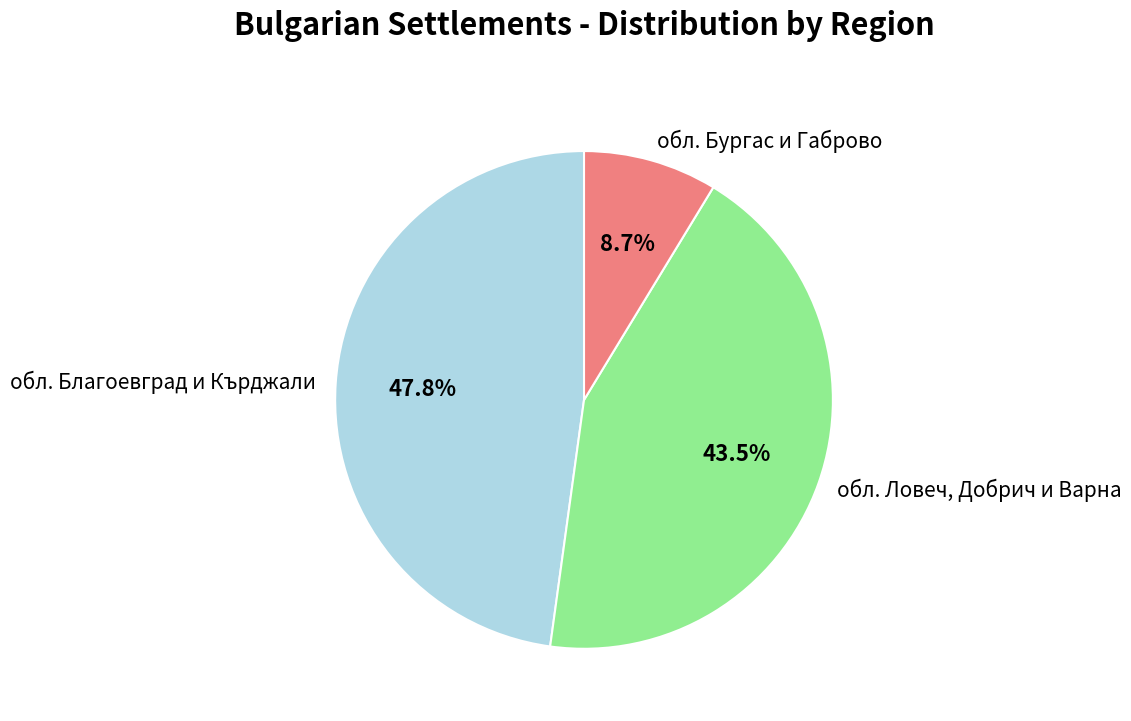

What is the largest slice in the pie chart?

обл. Благоевград и Кърджали